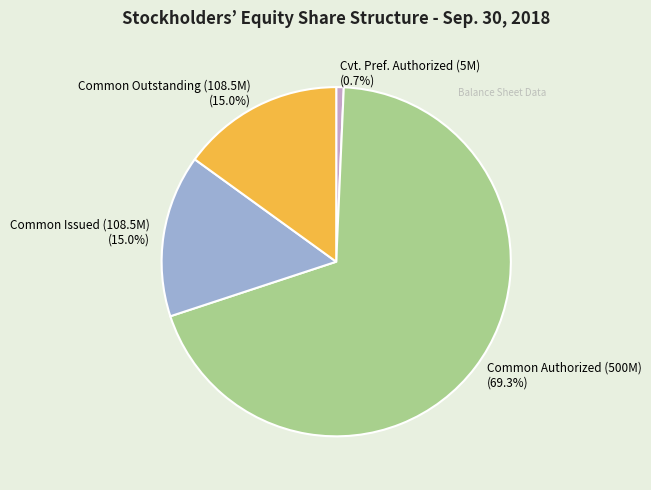

Which slice is the largest?

Common Authorized (500M) (69.3%)